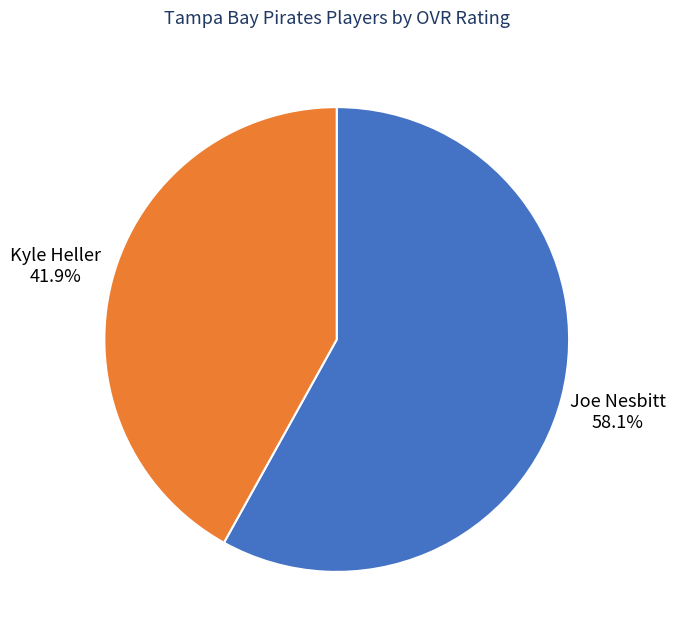

Between Joe Nesbitt and Kyle Heller, which is larger?

Joe Nesbitt